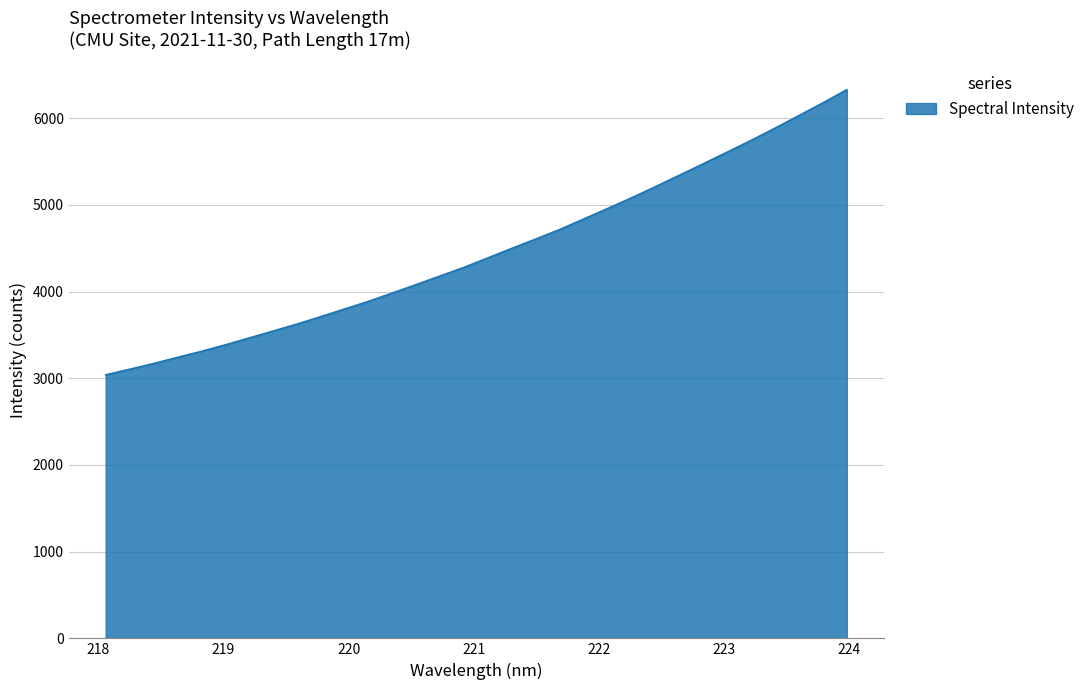

What is the greatest value displayed?

6328.4